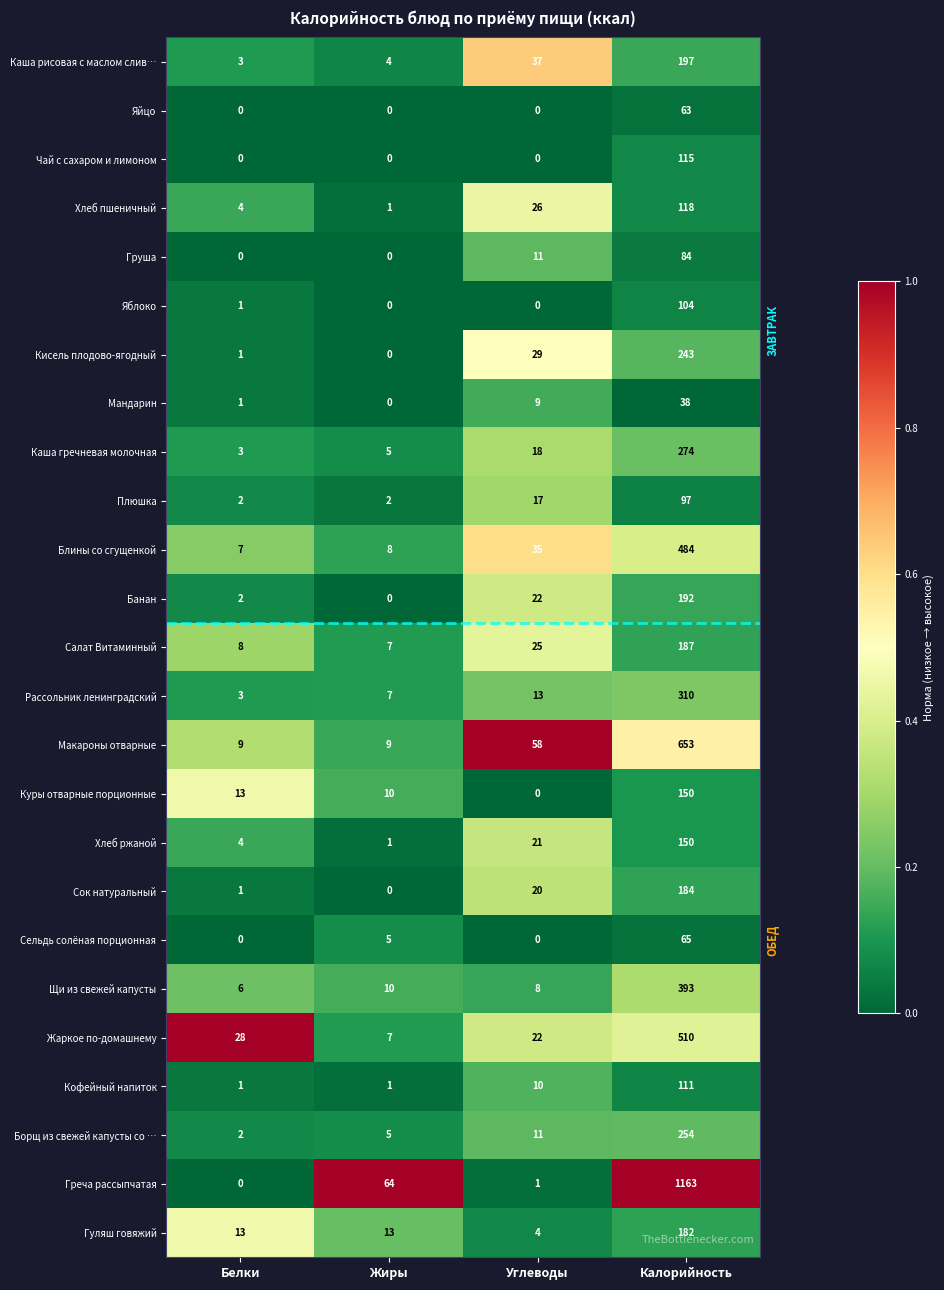

What value does the Яйцо series have at Калорийность?

63